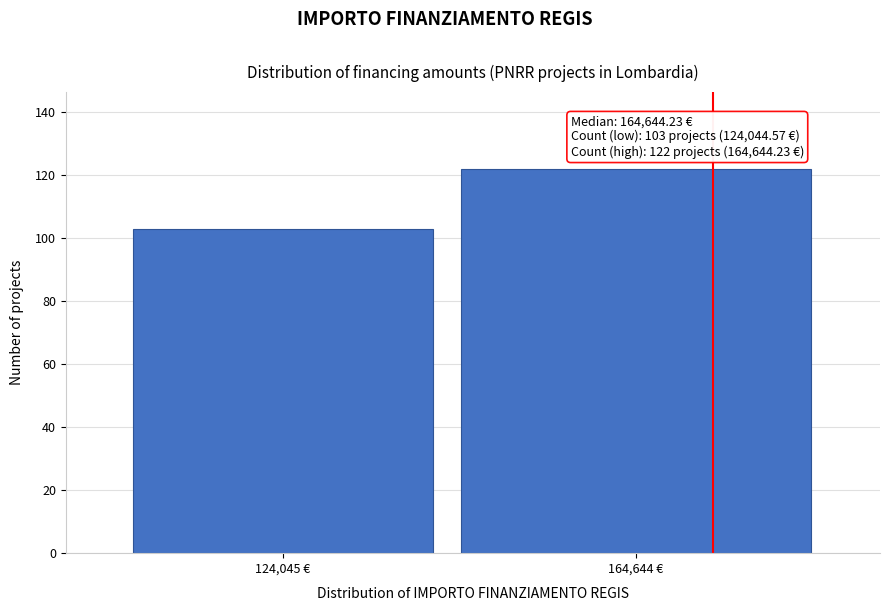

Reading right to left, what are all the values shown in this chart?

164,644 €=122	124,045 €=103